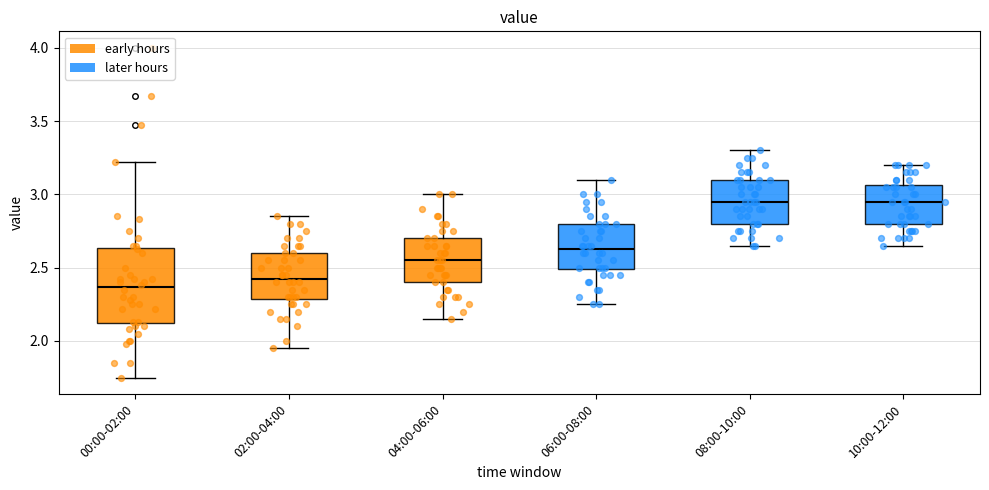

Comparing the boxes themselves (not the whiskers), which one is the tallest?

00:00-02:00